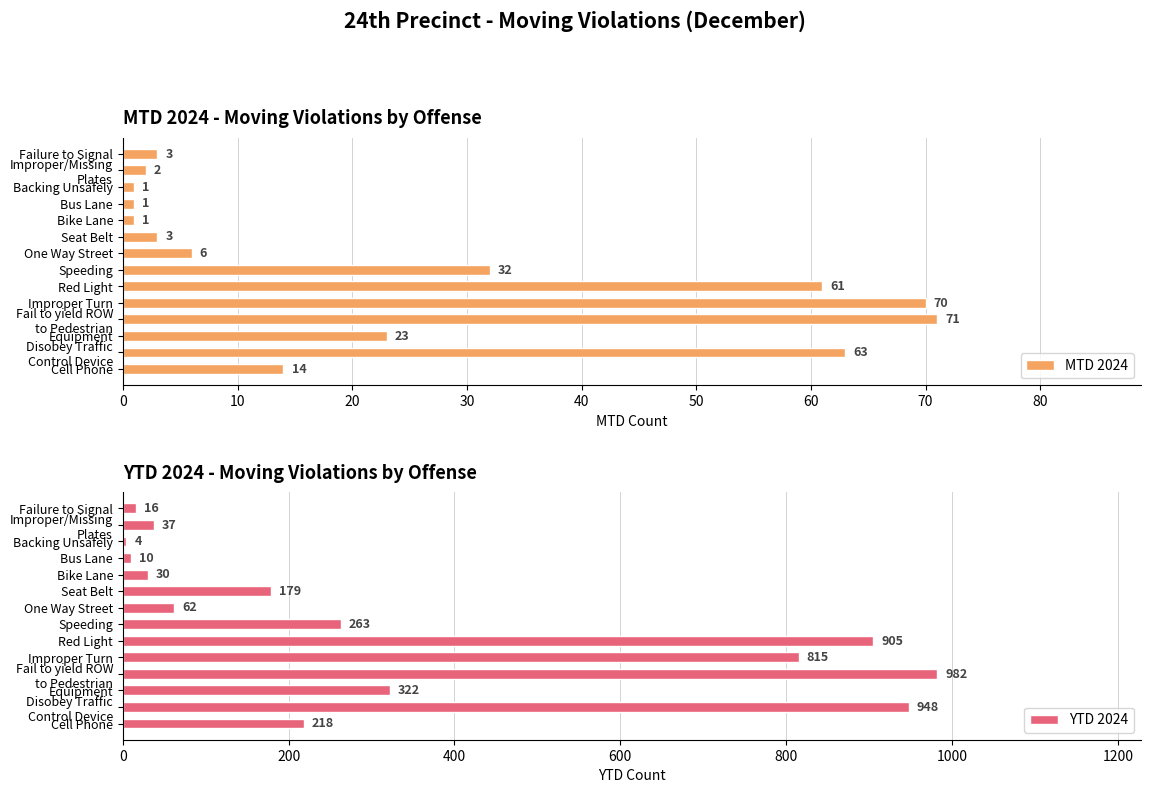

What is the difference between the second highest and minimum values in the MTD 2024 series?

69